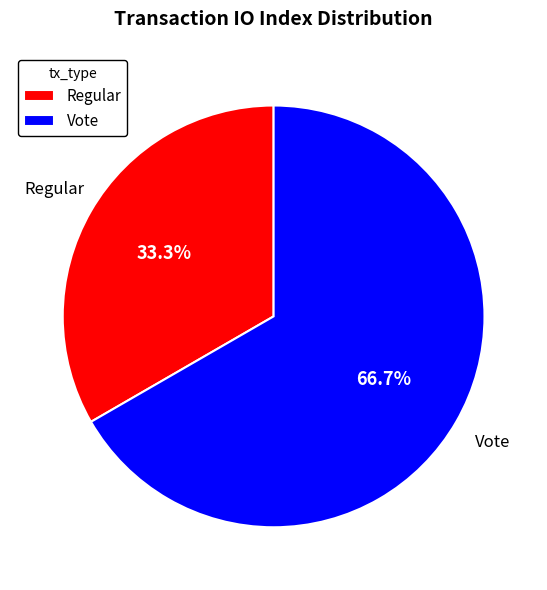

What percentage is NOT represented by Vote?

33.3%